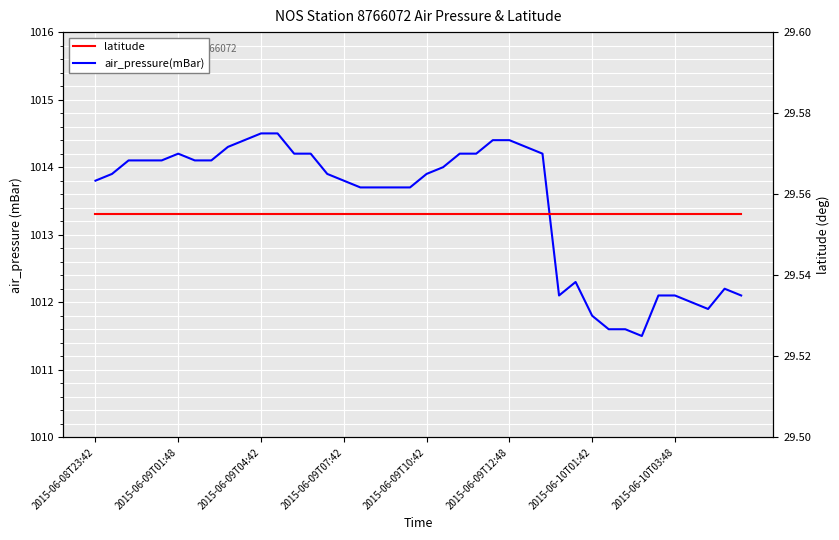

Is the value of latitude at 10 greater than the value of air_pressure(mBar) at 29?

No